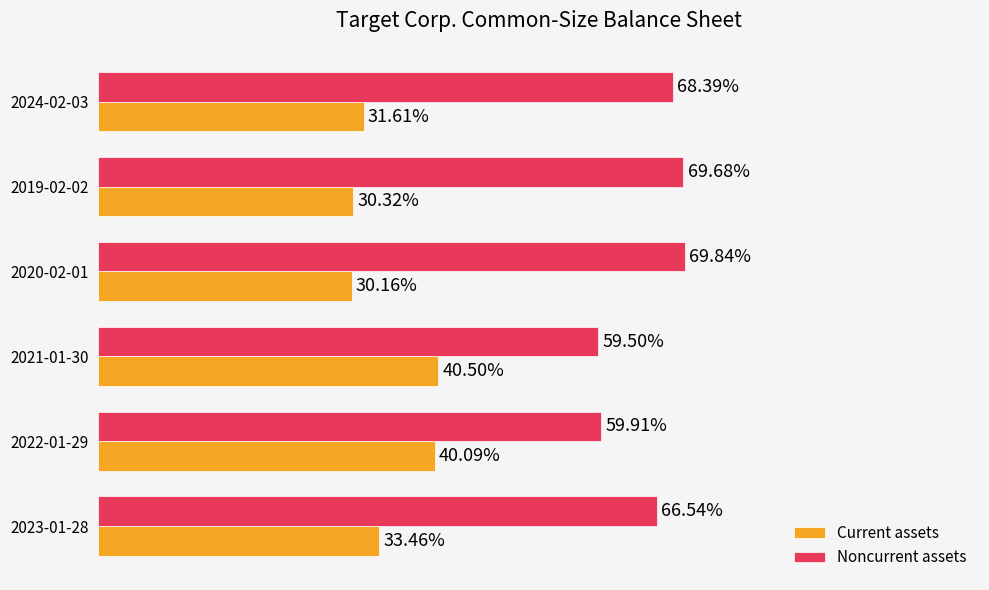

What are all the series names shown in the legend?

Current assets, Noncurrent assets